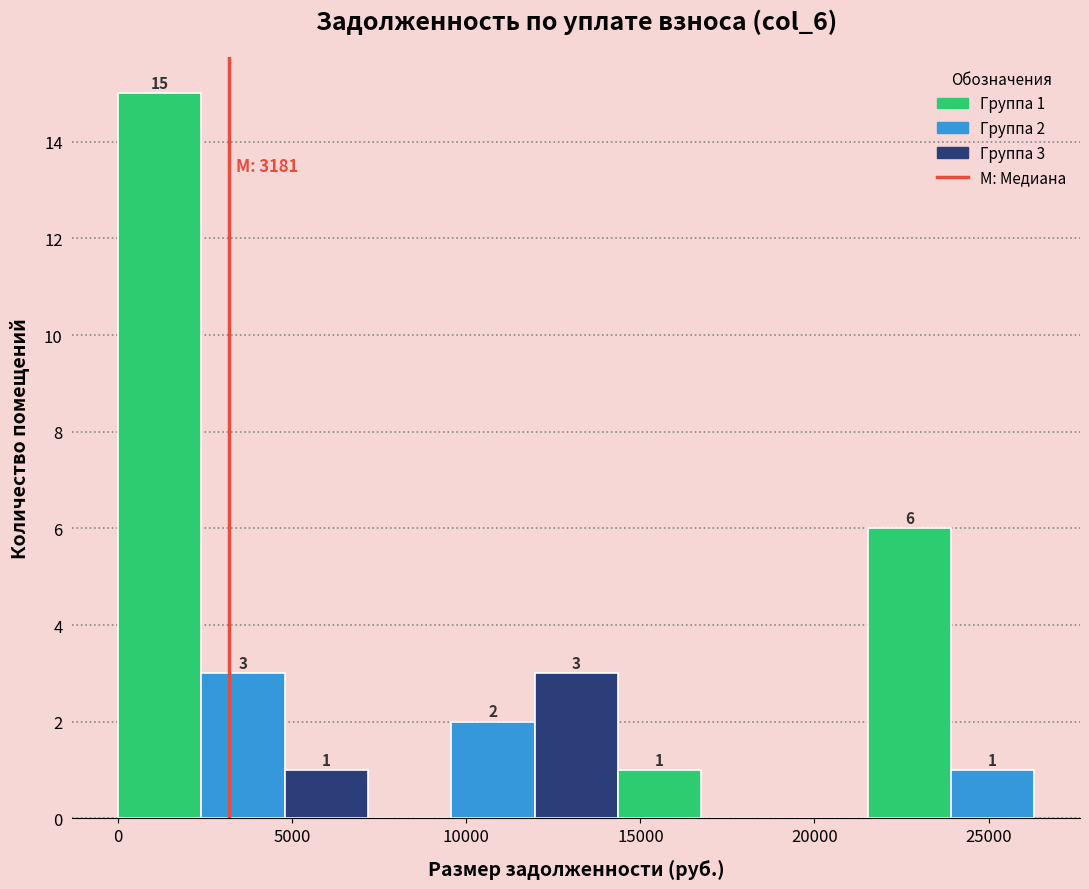

Which range on the x-axis has the tallest bar?

0 to 2500